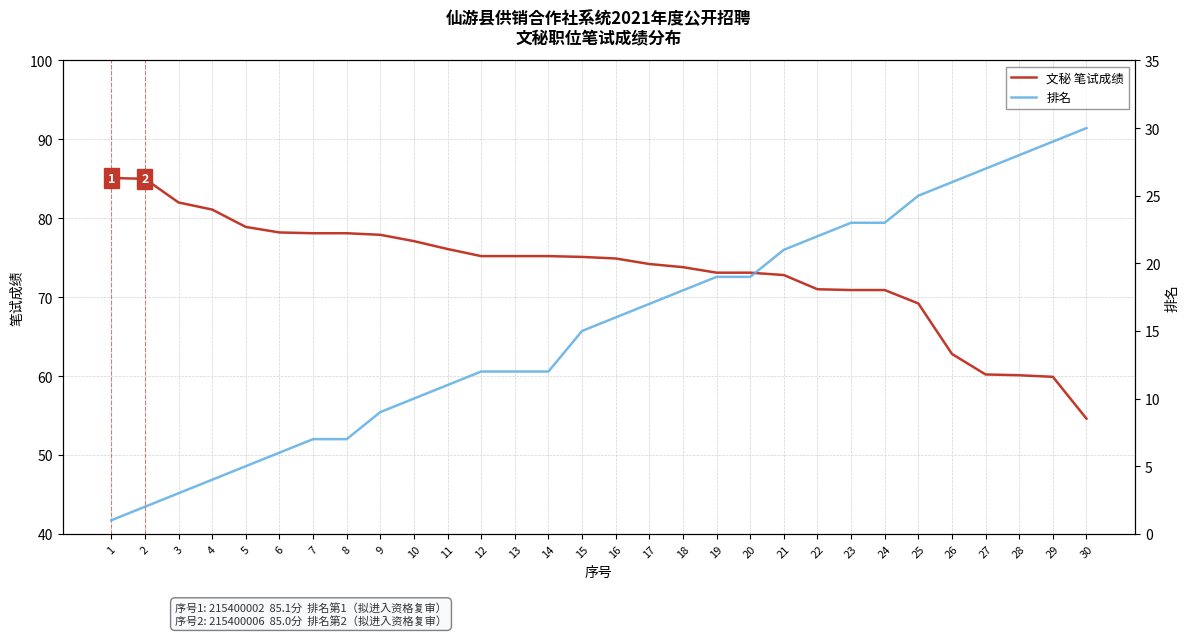

Reading right to left, list all the values displayed in this chart.

文秘 笔试成绩: 54.6	59.9	60.1	60.2	62.8	69.2	70.9	70.9	71.0	72.8	73.1	73.1	73.8	74.2	74.9	75.1	75.2	75.2	75.2	76.1	77.1	77.9	78.1	78.1	78.2	78.9	81.1	82.0	85.0	85.1
排名: 30.0	29.0	28.0	27.0	26.0	25.0	23.0	23.0	22.0	21.0	19.0	19.0	18.0	17.0	16.0	15.0	12.0	12.0	12.0	11.0	10.0	9.0	7.0	7.0	6.0	5.0	4.0	3.0	2.0	1.0